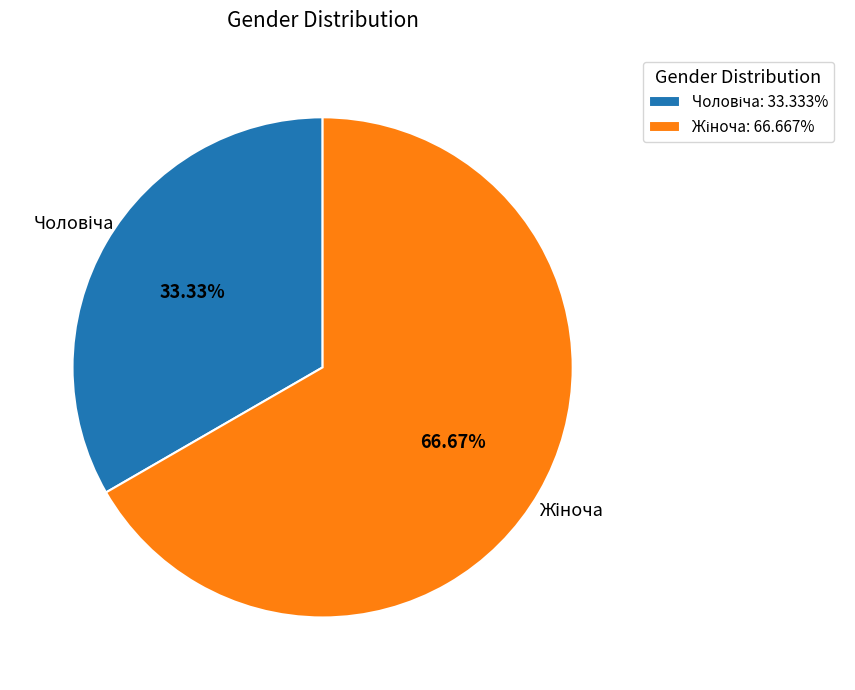

Does any single category account for the majority?

Yes